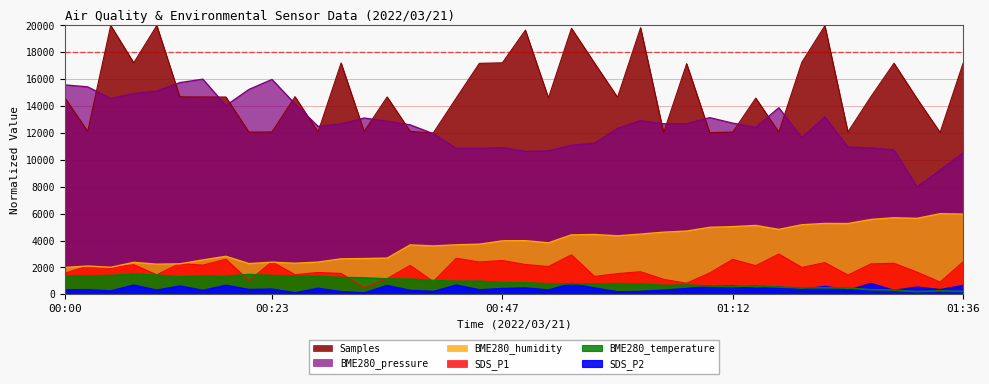

True or false: BME280_pressure and BME280_humidity cross at least once.

False